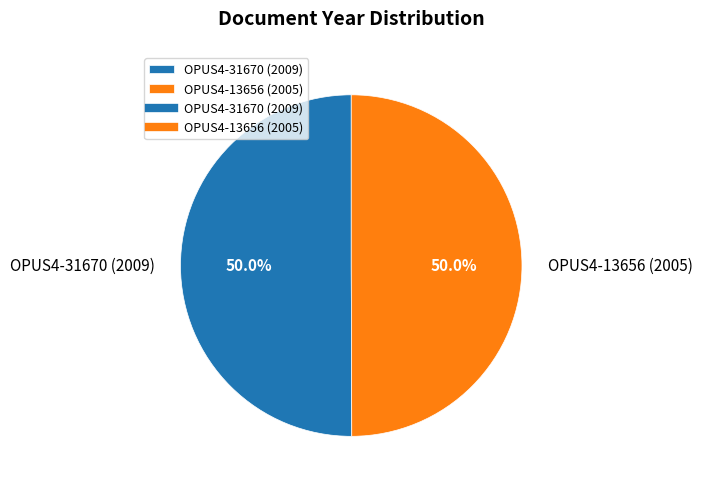

How many slices are in this pie chart?

2